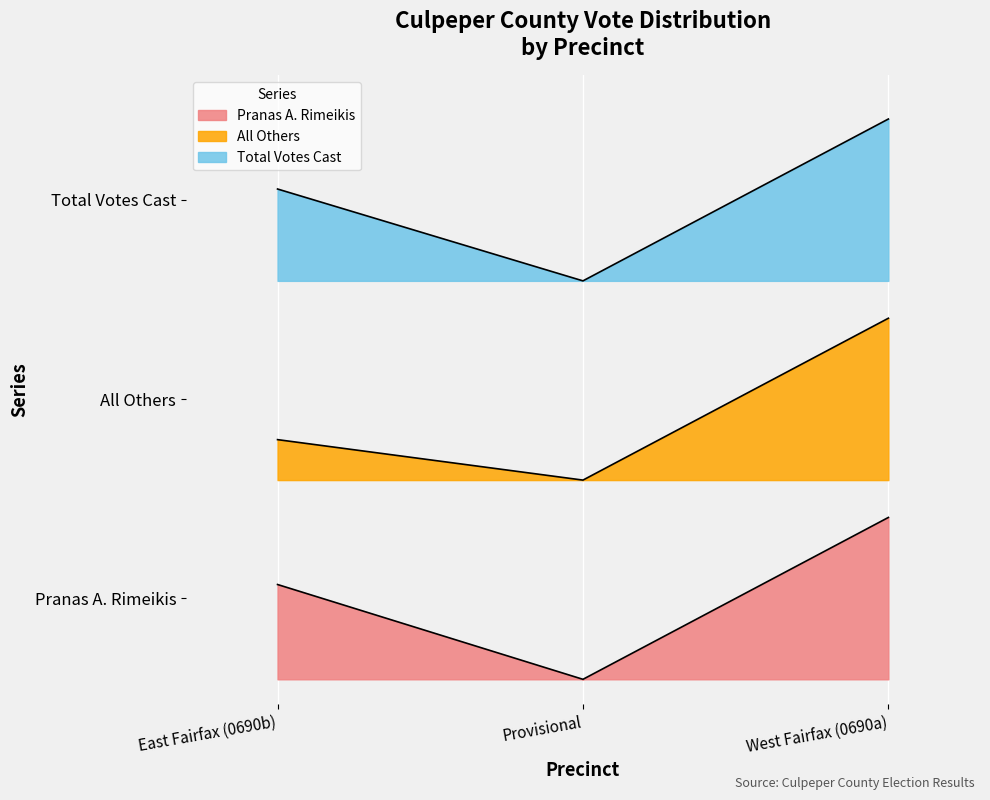

Where does the All Others series first go above 192?

East Fairfax (0690b)